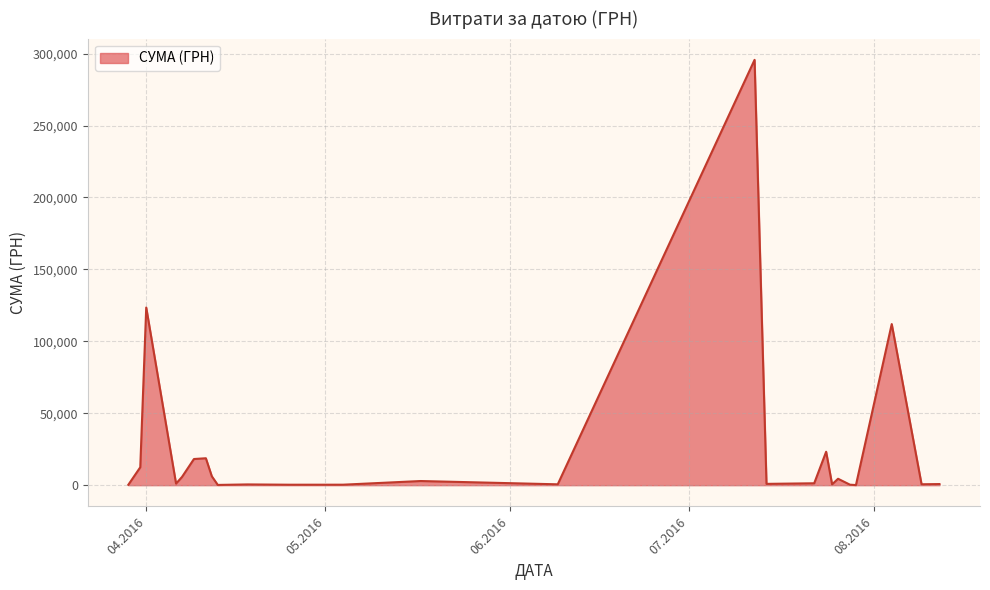

What is the difference between the maximum and minimum values?

295540.8